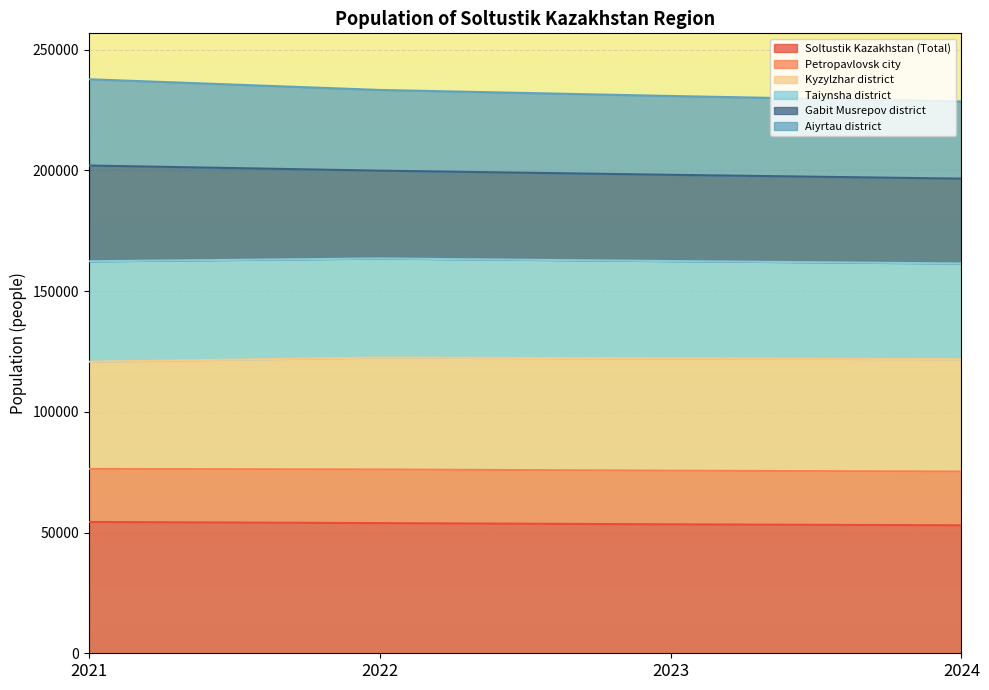

The value of Soltustik Kazakhstan (Total) at 2024 is 36076.8. True or false?

False